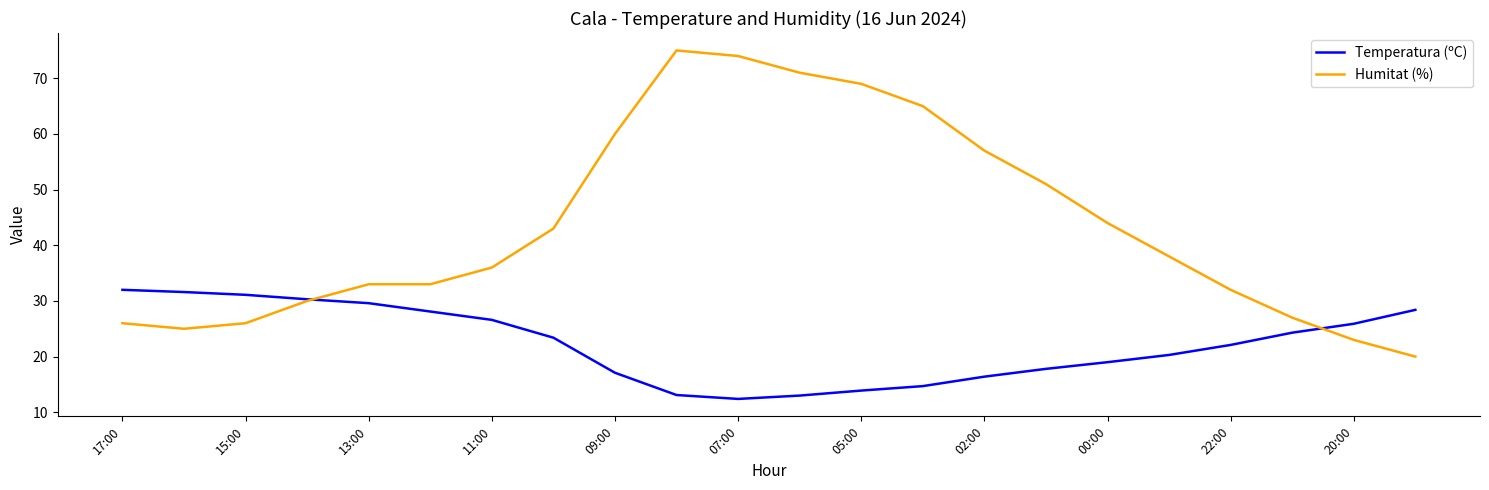

List the series in order of their overall mean, highest first.

Humitat (%), Temperatura (ºC)